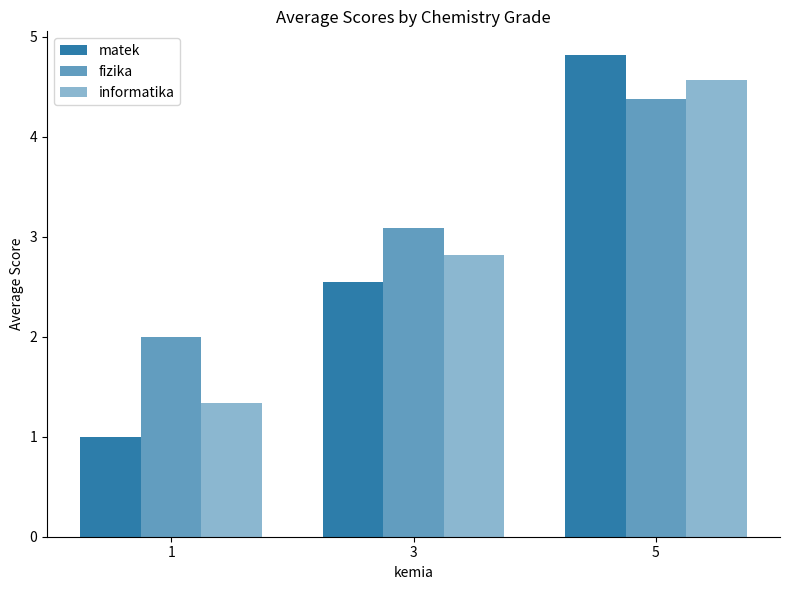

What is the difference between the maximum and minimum values in the fizika series?

2.4